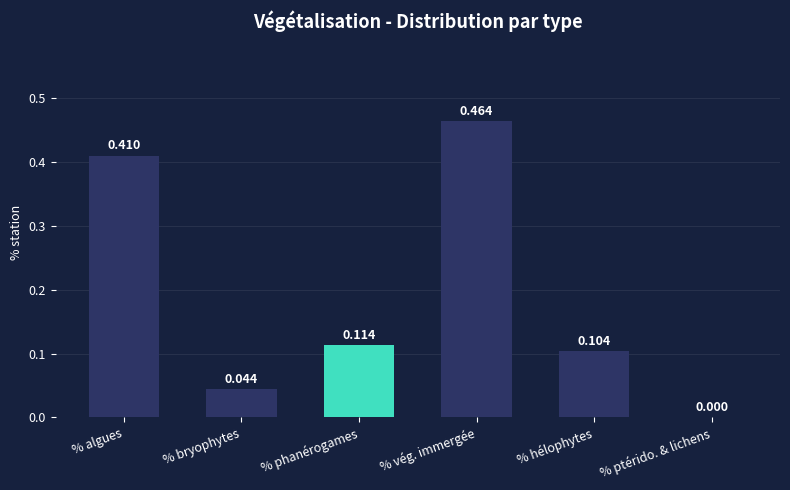

How many values are above zero?

5